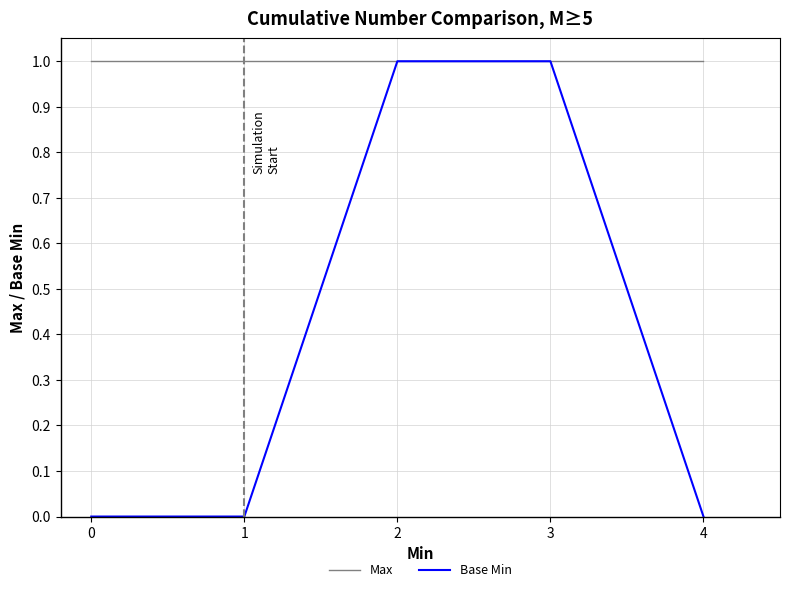

Is the value of Max at 2 greater than the value of Base Min at 0?

Yes